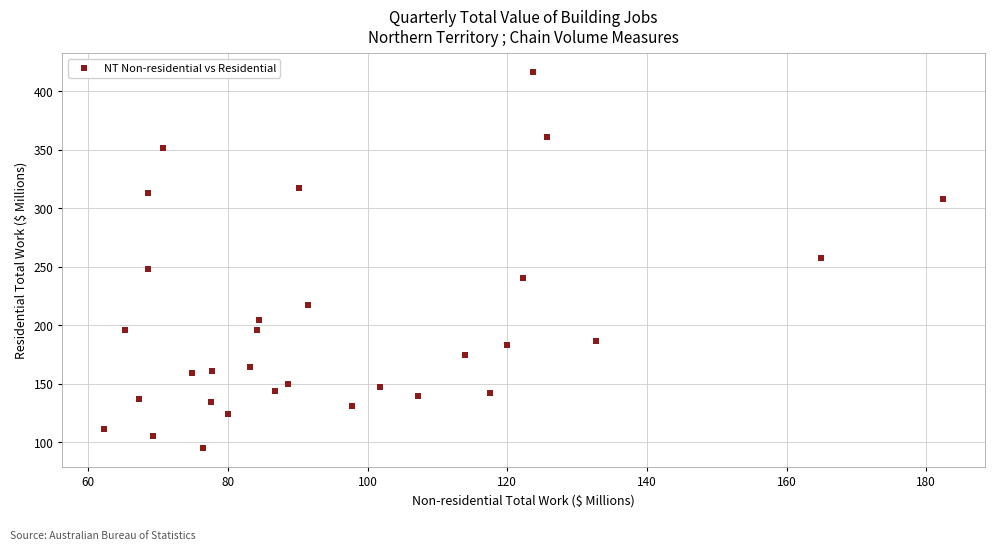

What is the range of X values (max minus min)?

120.1